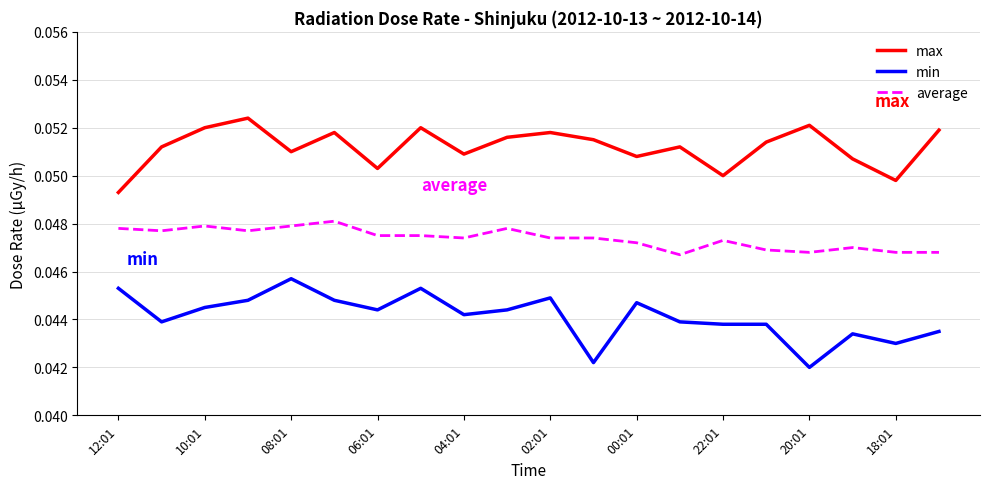

True or false: max and min cross at least once.

False